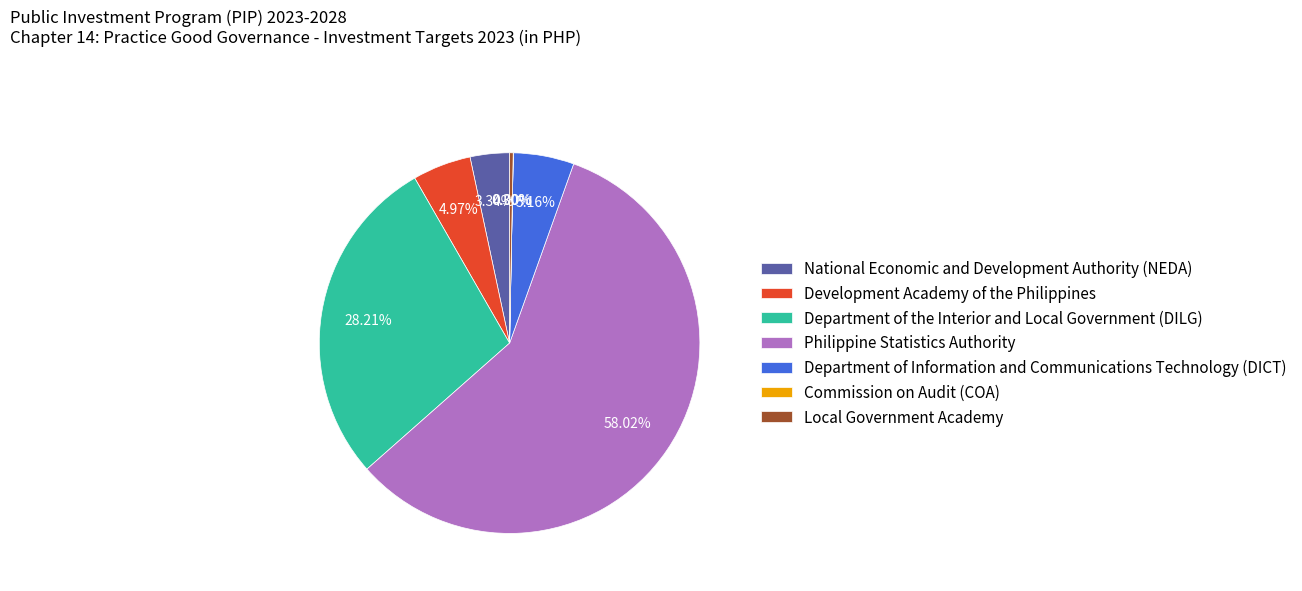

Which slice represents more than half of the pie?

Philippine Statistics Authority